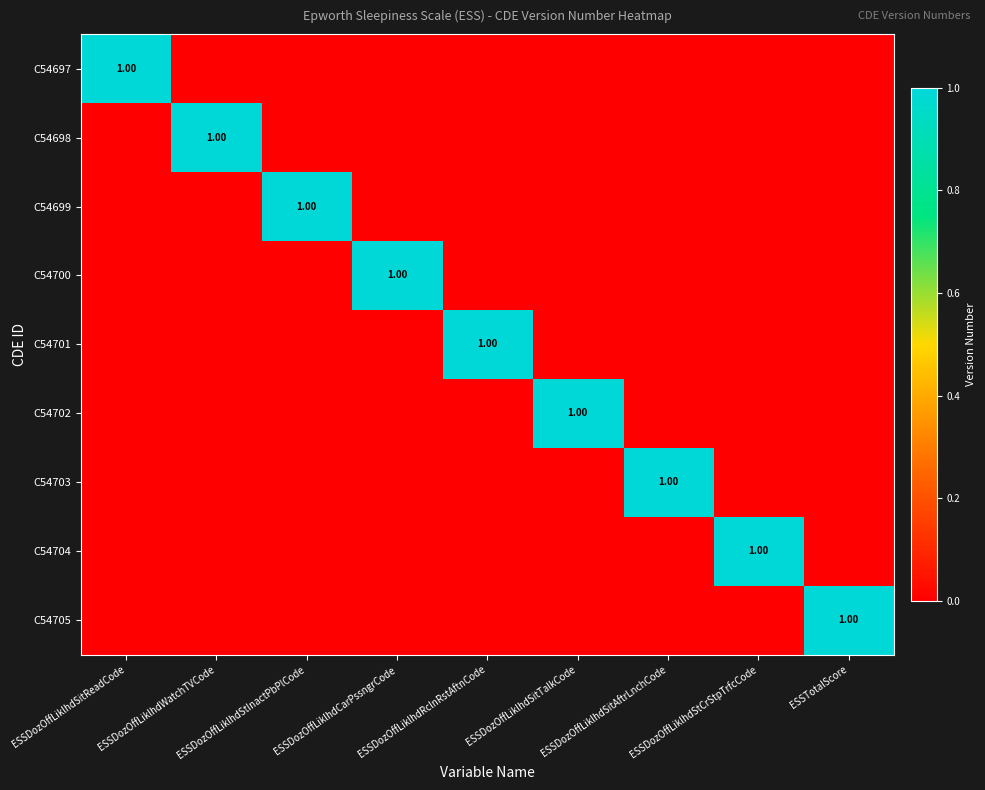

At which category is the sum across all series the highest?

ESSDozOffLiklhdSitReadCode